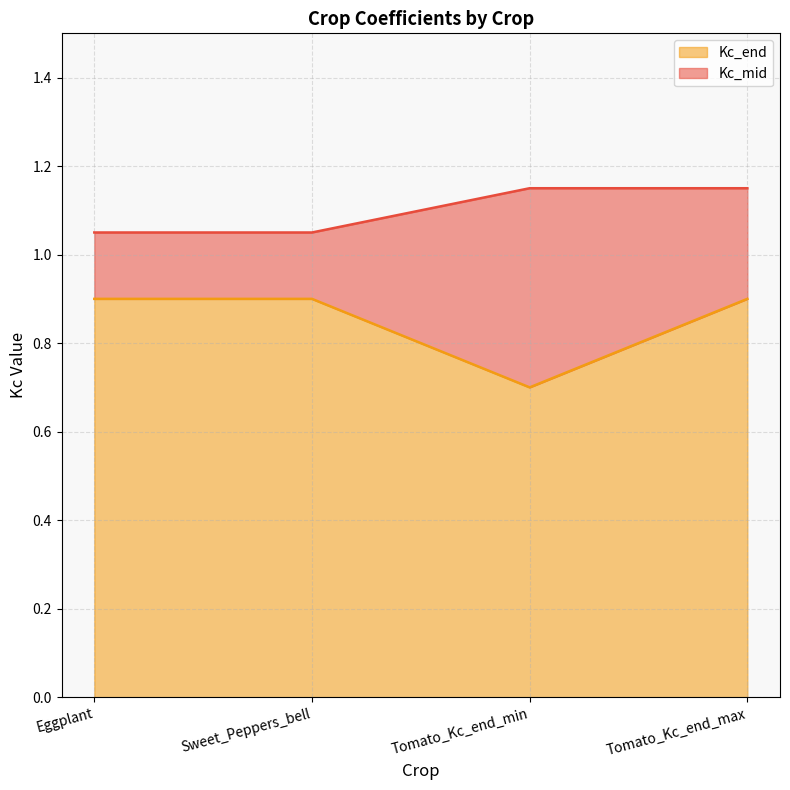

What is the difference between the highest and lowest values at Eggplant?

0.2